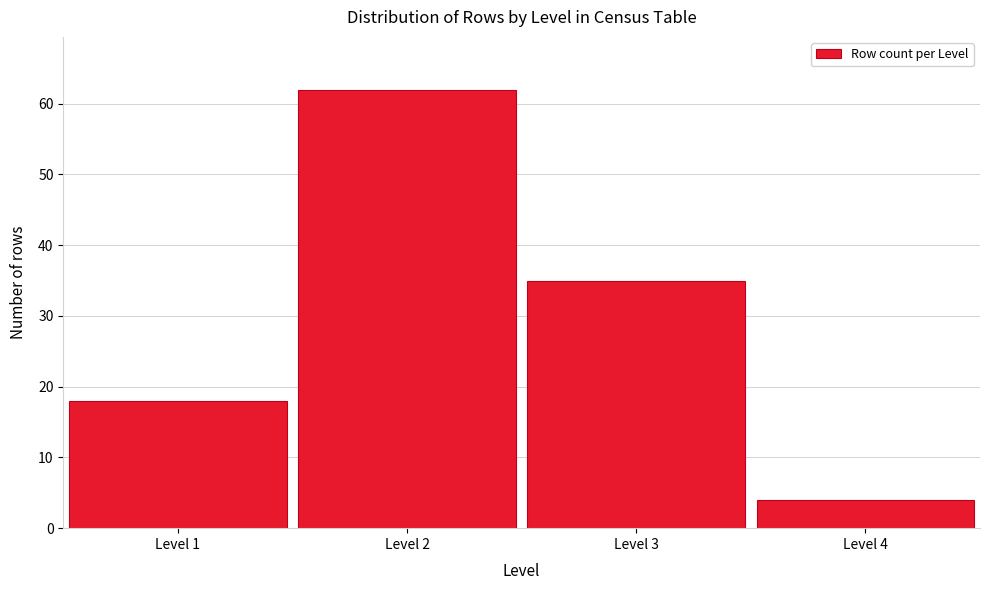

Reading left to right, transcribe all the data shown in this chart.

Level 1=18	Level 2=62	Level 3=35	Level 4=4